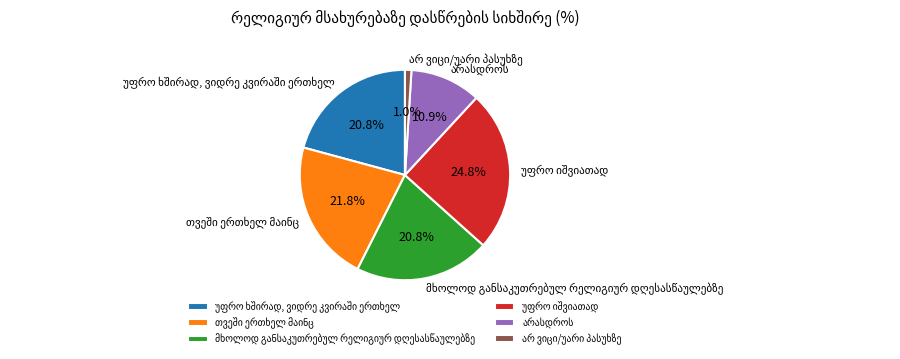

Count the number of slices in the pie.

6